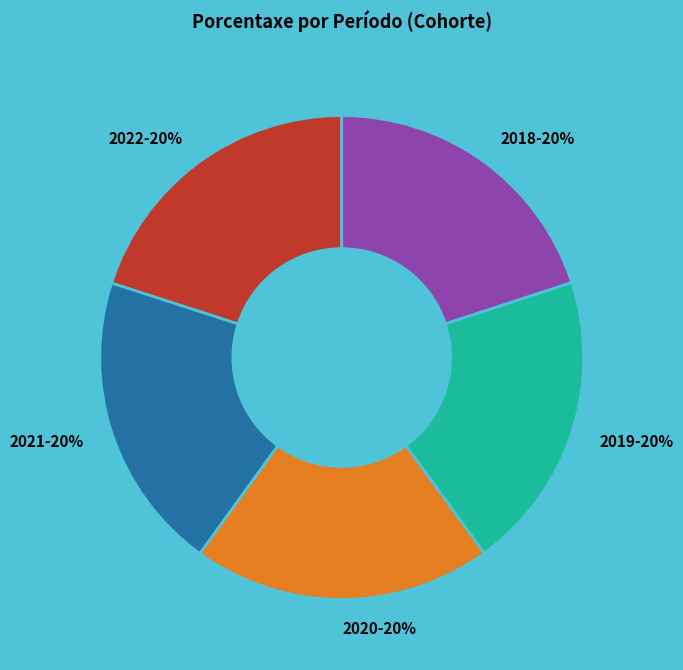

How many slices are in this pie chart?

5